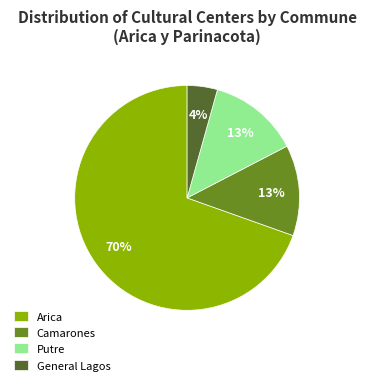

Approximately how many times larger is the value at Camarones compared to Putre?

1.0